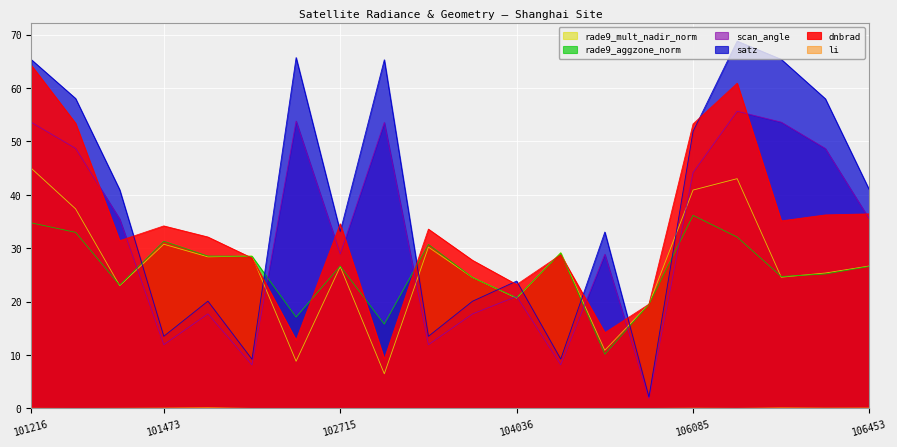

At which category is the sum across all series the highest?

101216